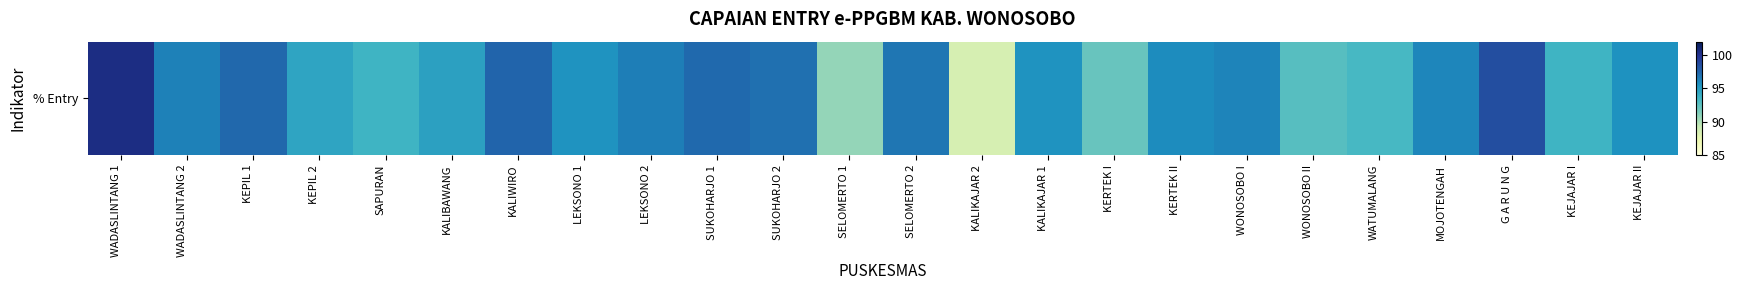

What is the change in value from KEPIL 2 to SELOMERTO 1?

-3.8